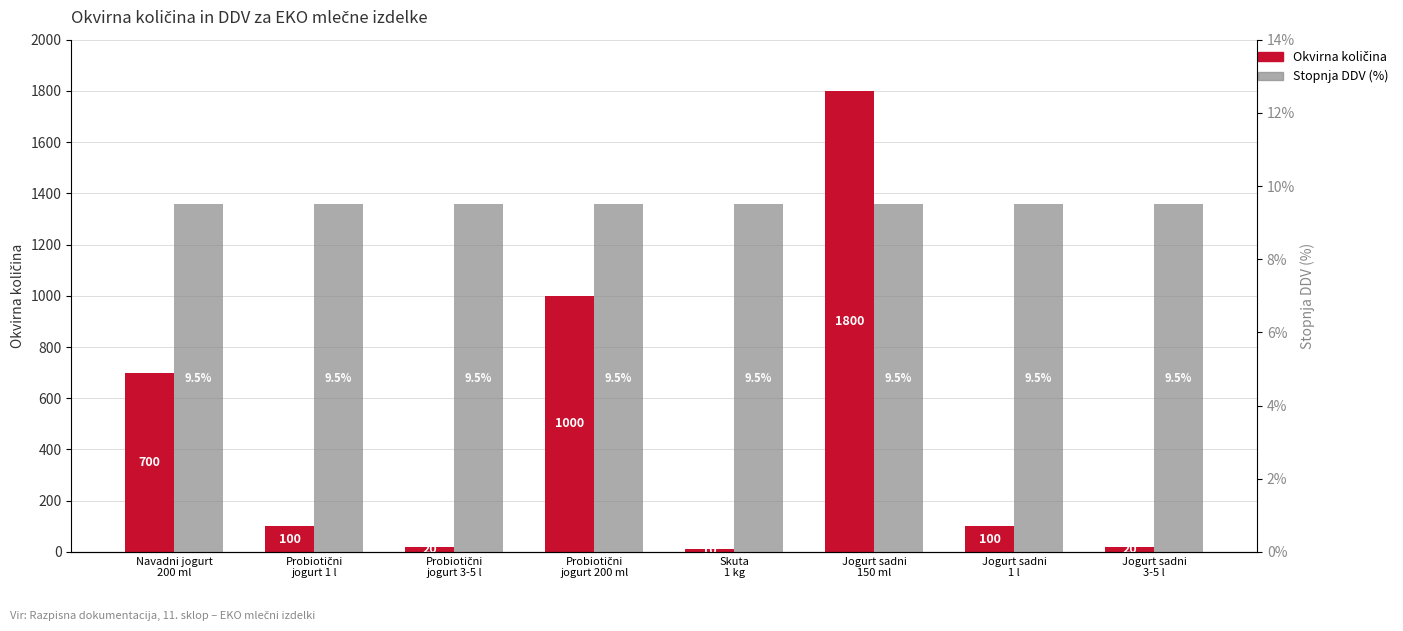

At which label is Okvirna količina closest to 905?

Probiotični
jogurt 200 ml